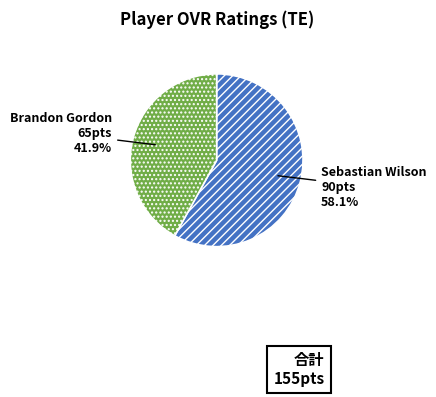

What is the ratio of the value at Sebastian Wilson to the value at Brandon Gordon?

1.4